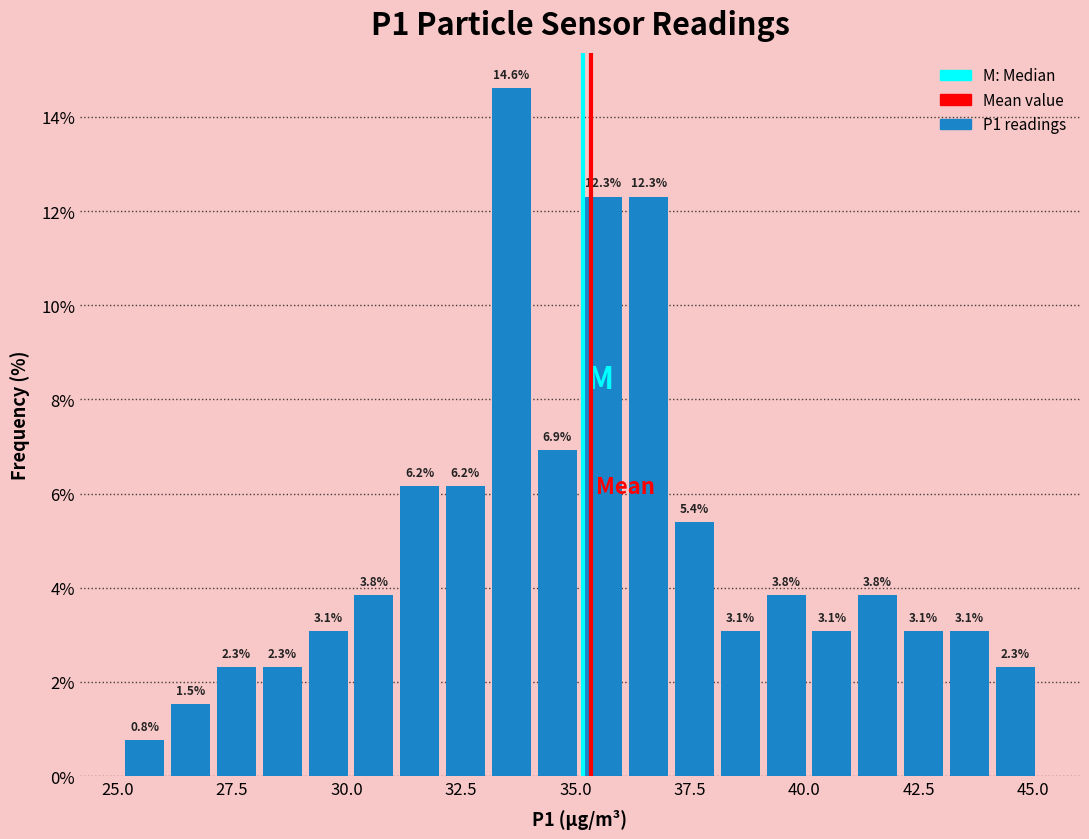

Around what value on the x-axis is the tallest bar? Give the approximate position of its centre, as read against the axis.

33.5